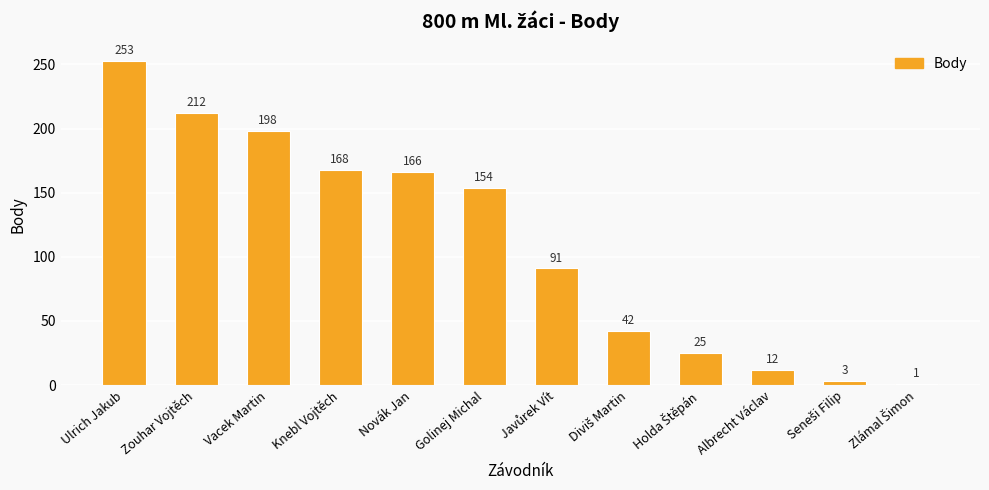

What is the value of the 11th bar from the left?

3